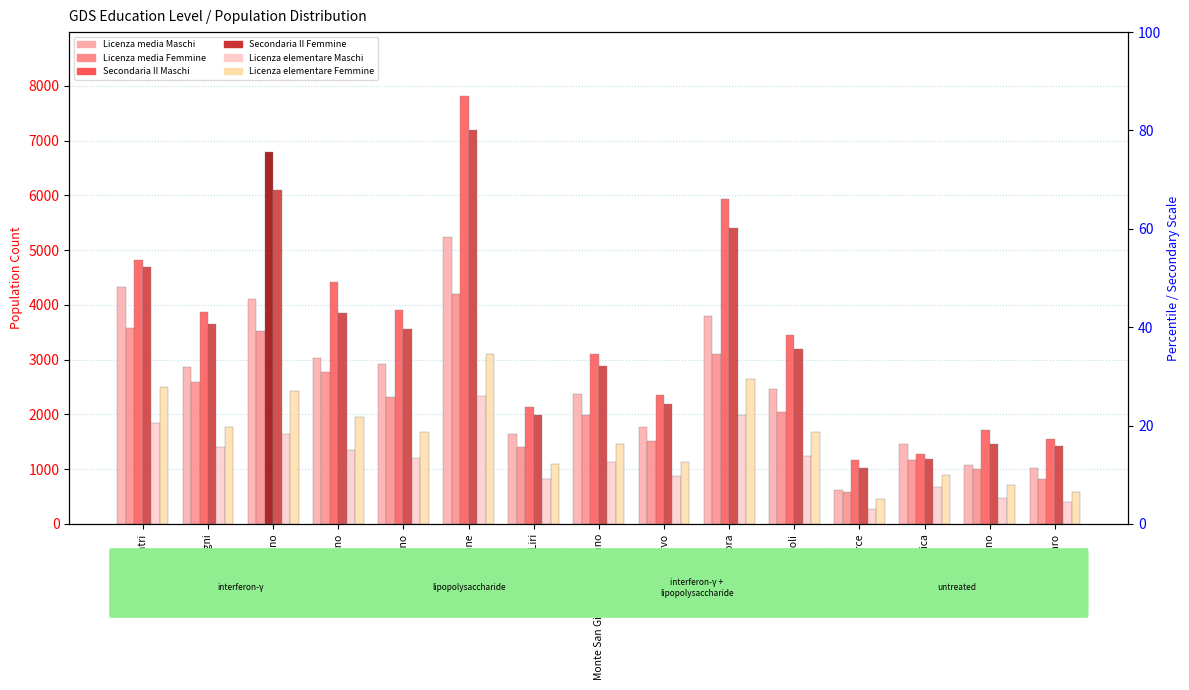

What is the average value of the Licenza media Maschi series?

2583